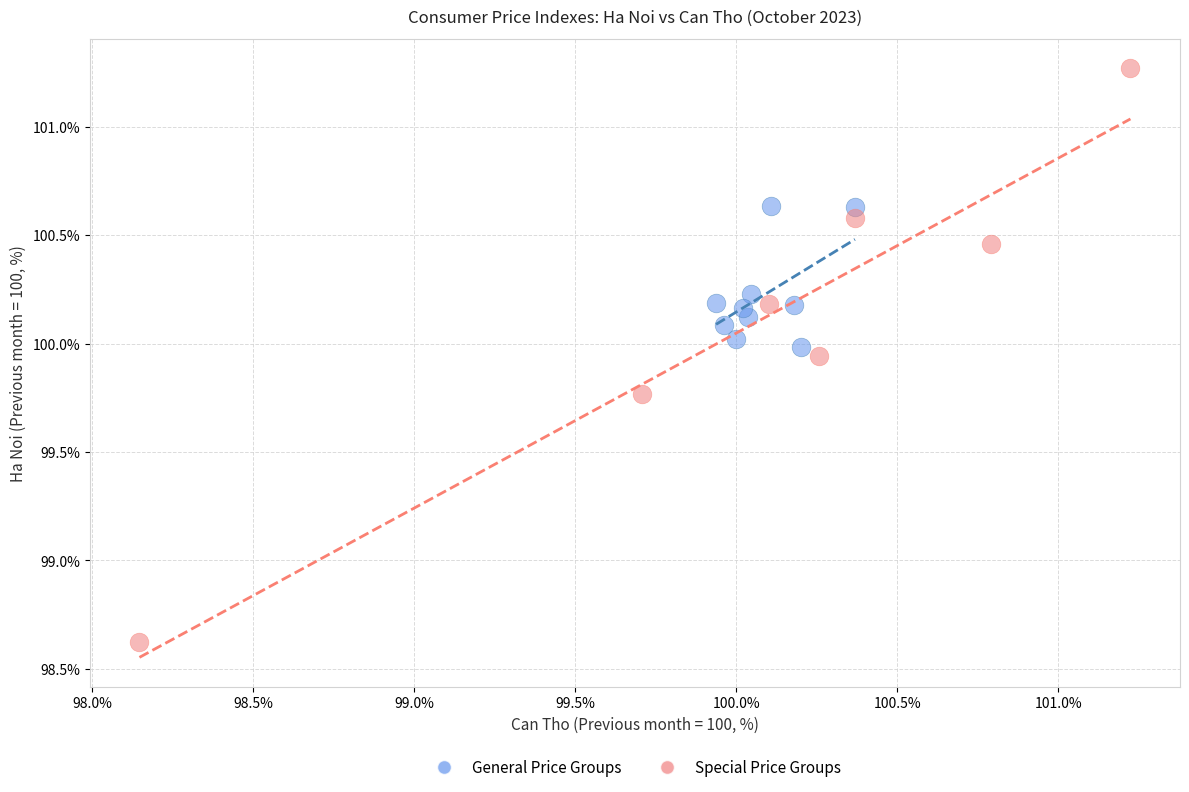

What are all the series names shown in the legend?

General Price Groups, Special Price Groups